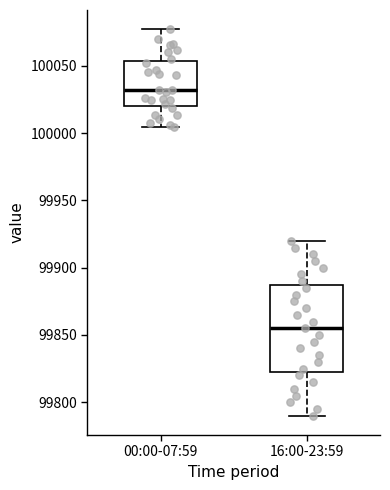

Which box has the lowest median line?

16:00-23:59